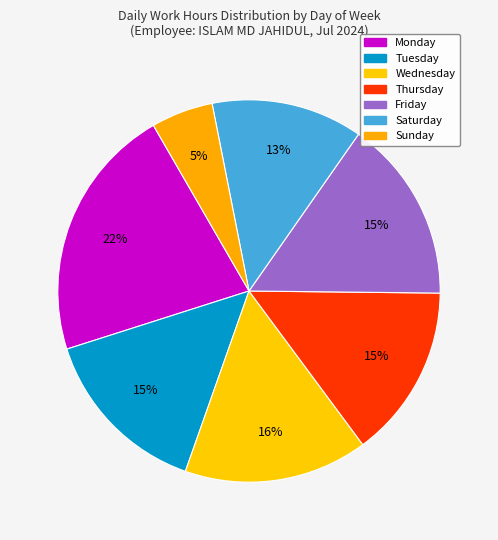

How many slices are in this pie chart?

7